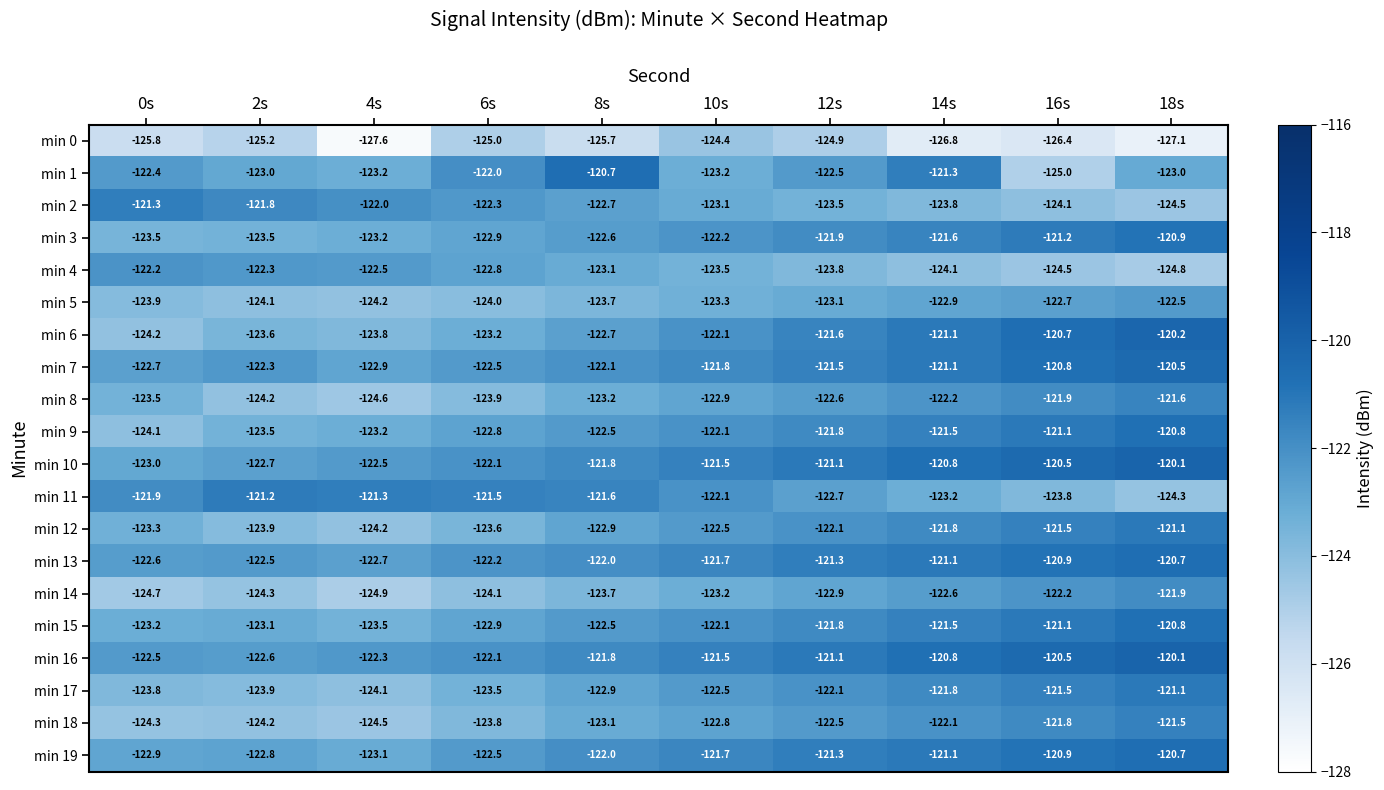

How many distinct data groups are displayed?

20